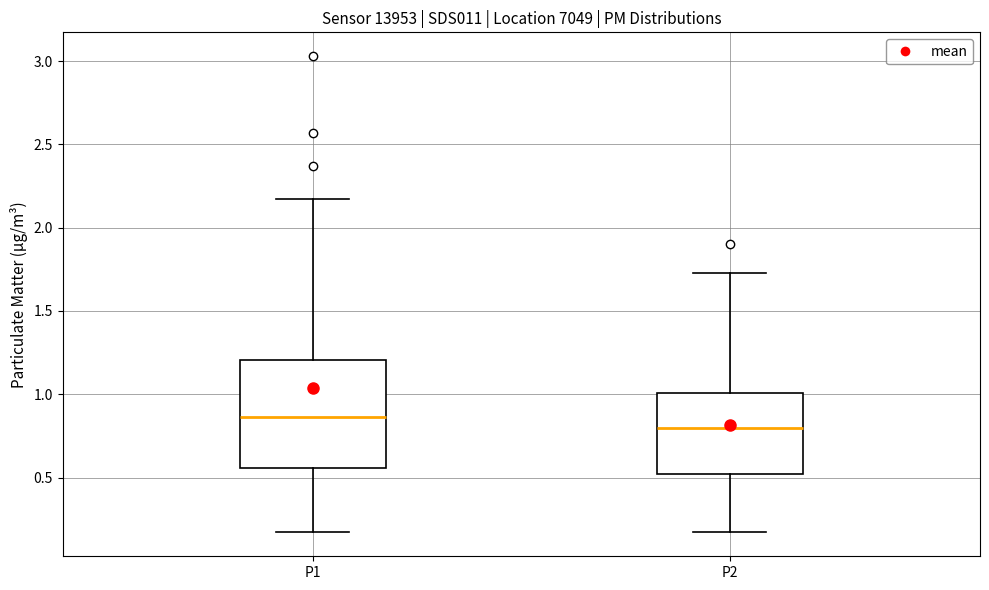

Where does the lower whisker of the box for P2 end on the y-axis? The values are not printed on the chart, so give them approximately, as read against the axis.

0.15